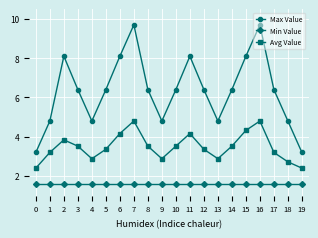

List the series in order of their peak value, highest first.

Max Value, Avg Value, Min Value